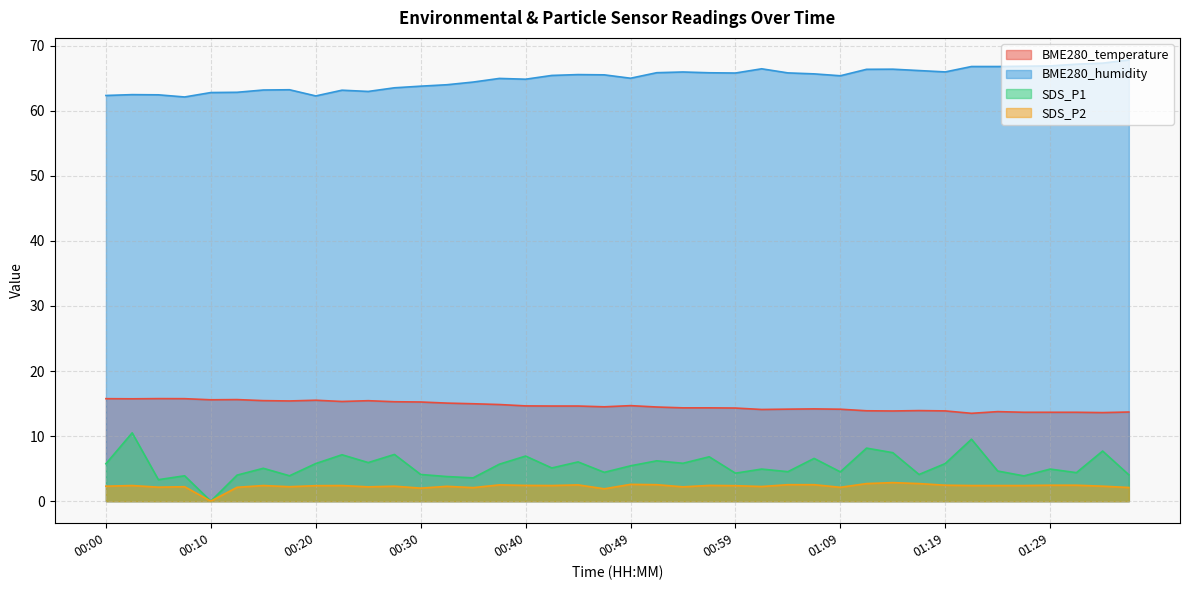

How many data points in BME280_humidity are above 65?

22